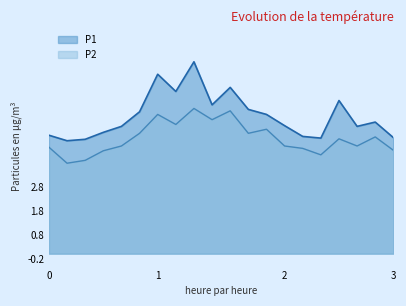

Is it true that P2 equals 8.9 at 00:40?

False